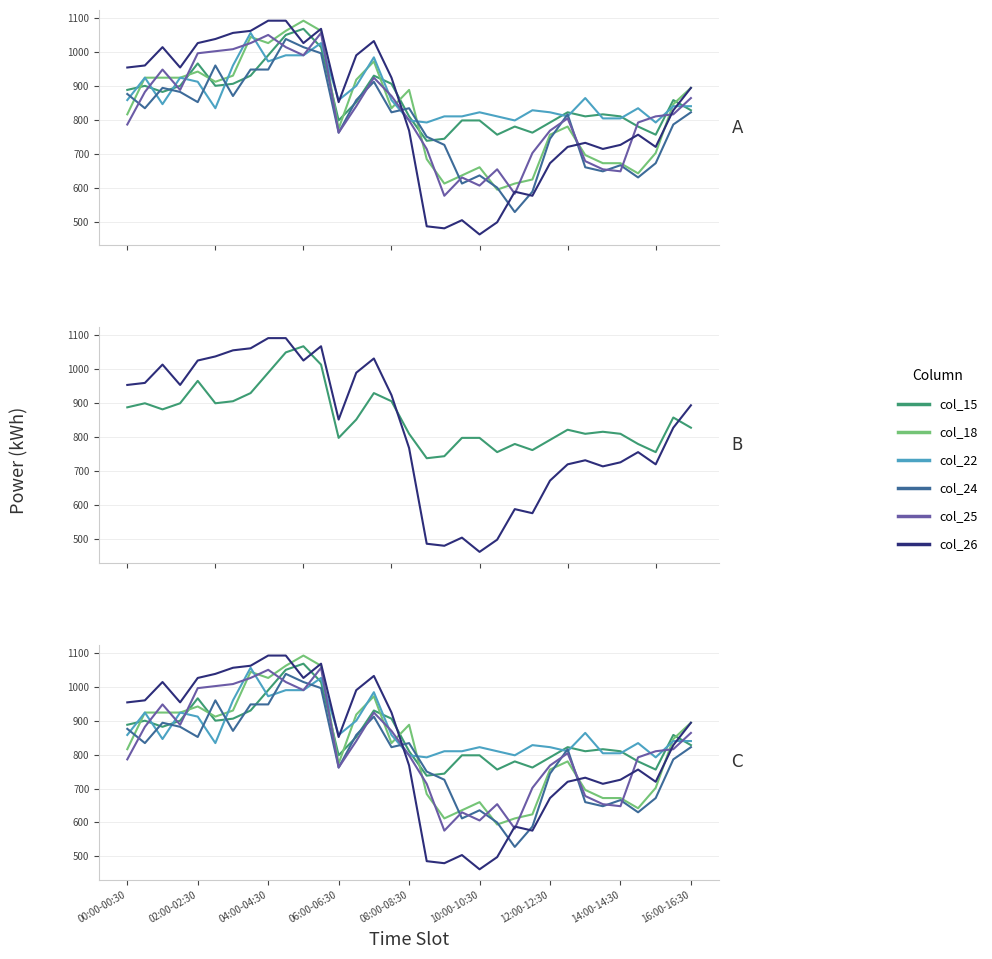

What is the maximum value shown in the chart?

1092